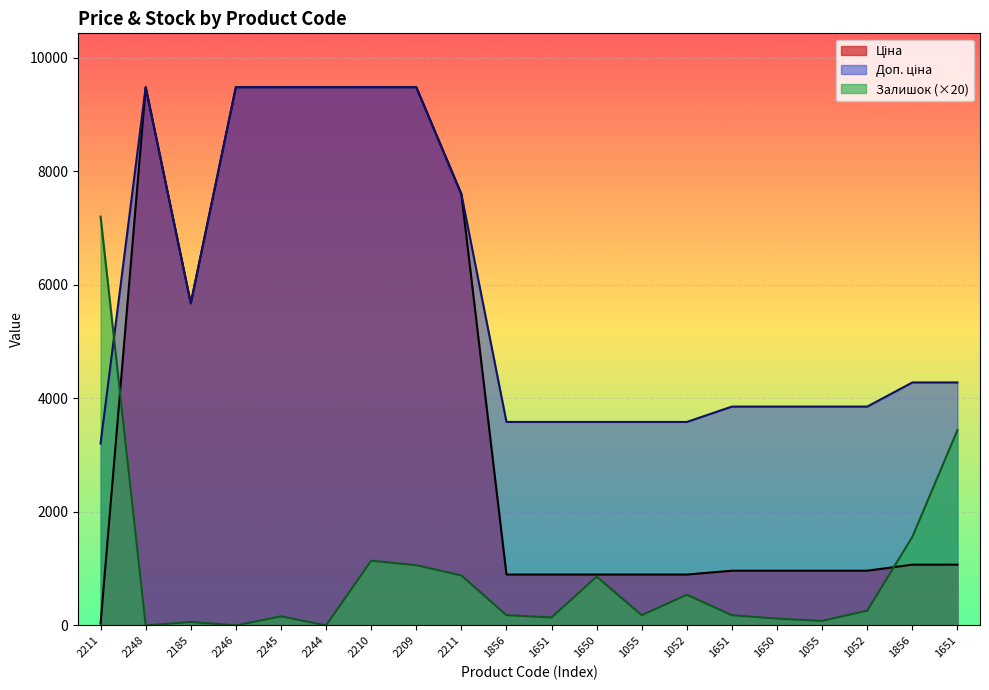

How many lines are shown in the chart?

3